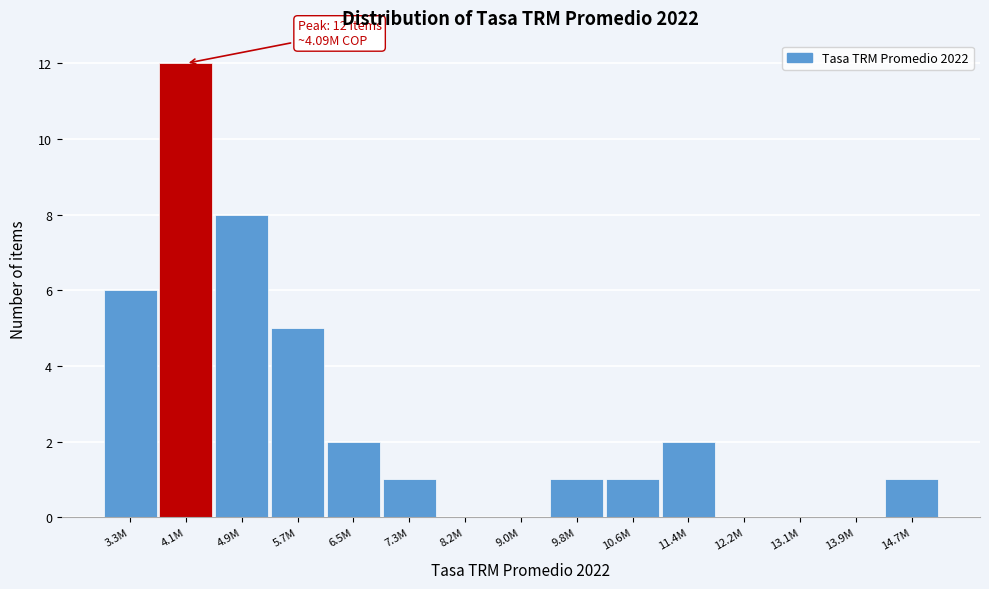

Reading left to right, extract all data points from this chart.

3.3M=6	4.1M=12	4.9M=8	5.7M=5	6.5M=2	7.3M=1	8.2M=0	9.0M=0	9.8M=1	10.6M=1	11.4M=2	12.2M=0	13.1M=0	13.9M=0	14.7M=1